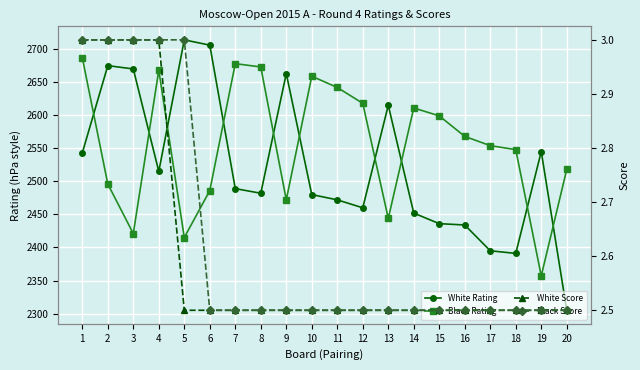

Which series has the largest total across all categories?

Black Rating